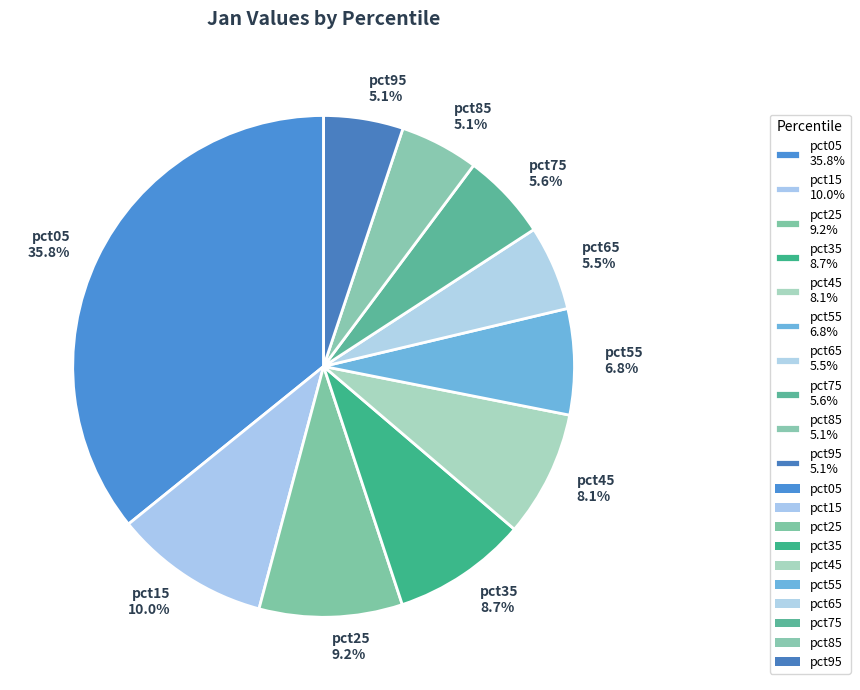

Is pct15 the majority of the pie?

No